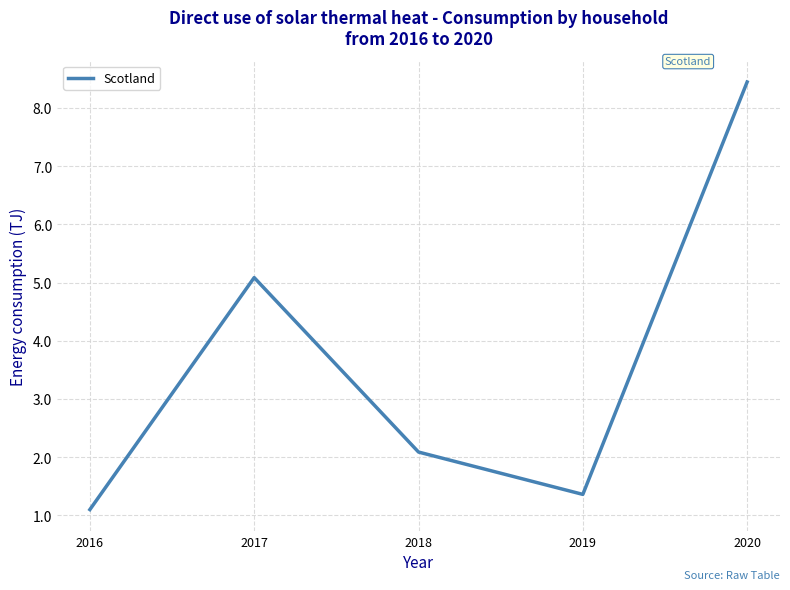

Between 2017 and 2020, which is larger?

2020